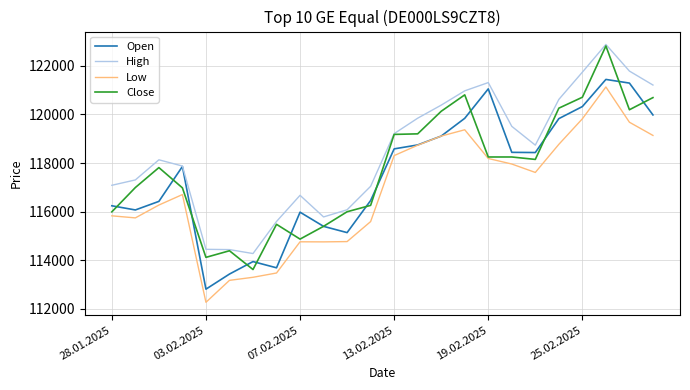

What is the maximum value shown in the chart?

122884